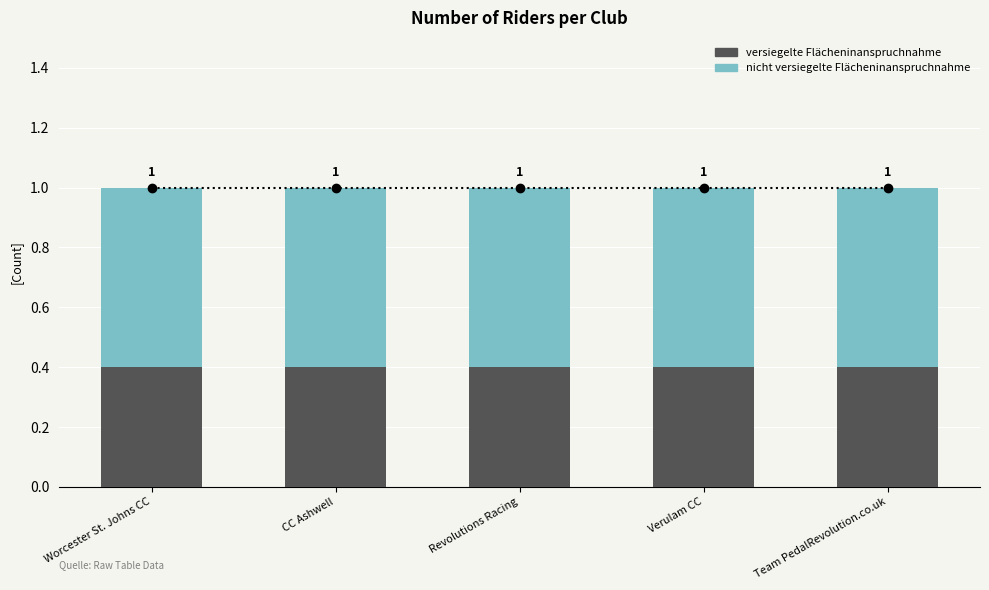

The value of versiegelte Flächeninanspruchnahme at Verulam CC is 0.4. True or false?

True